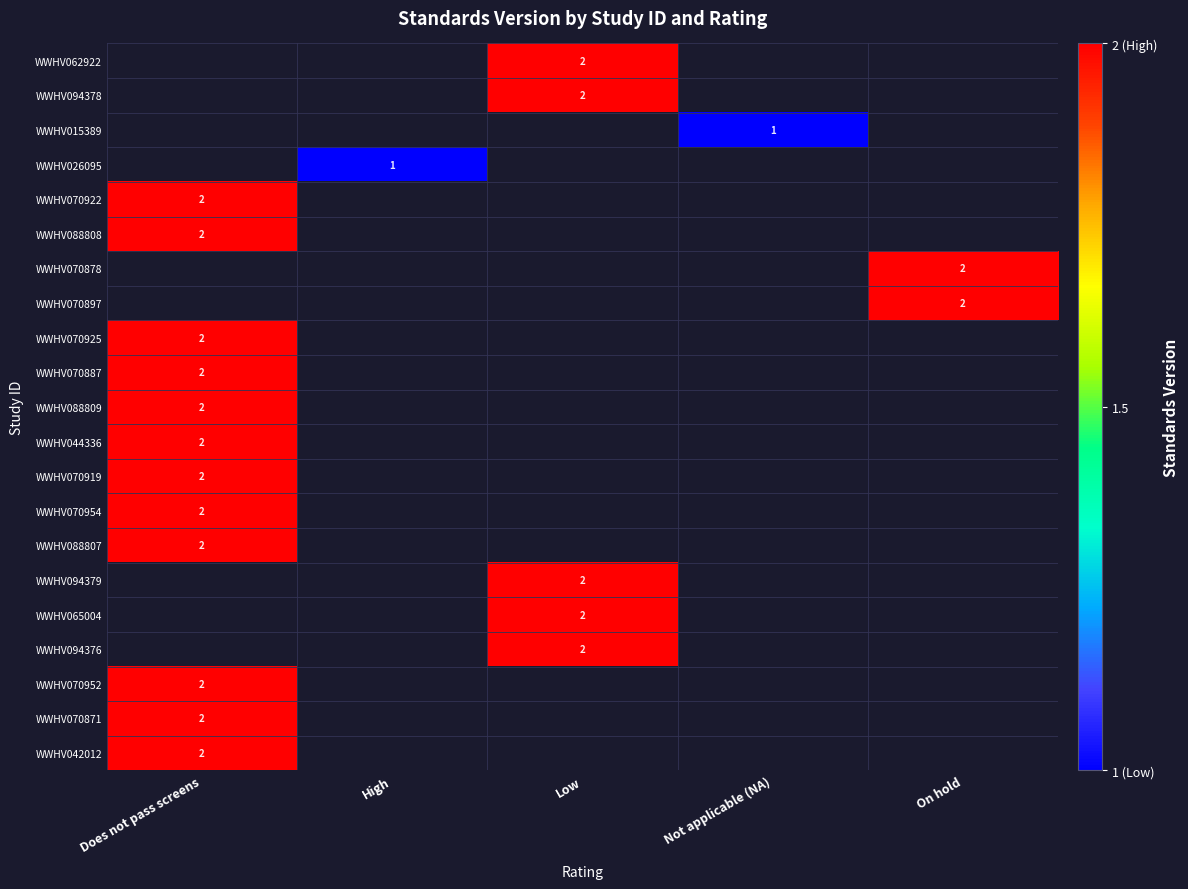

The value of WWHV070919 at Does not pass screens is 2. True or false?

True